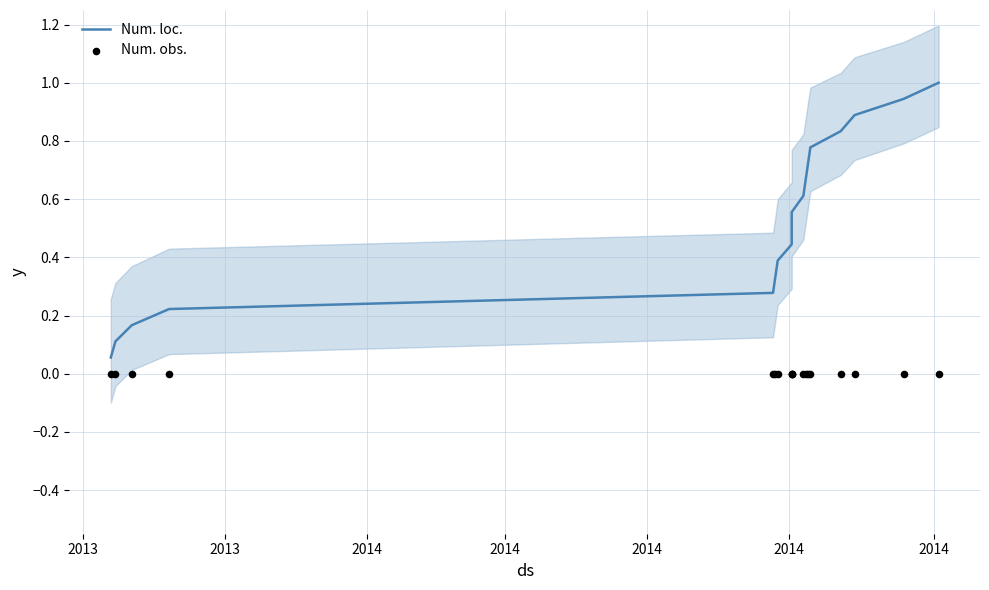

Which series has the largest total across all categories?

Num. loc.